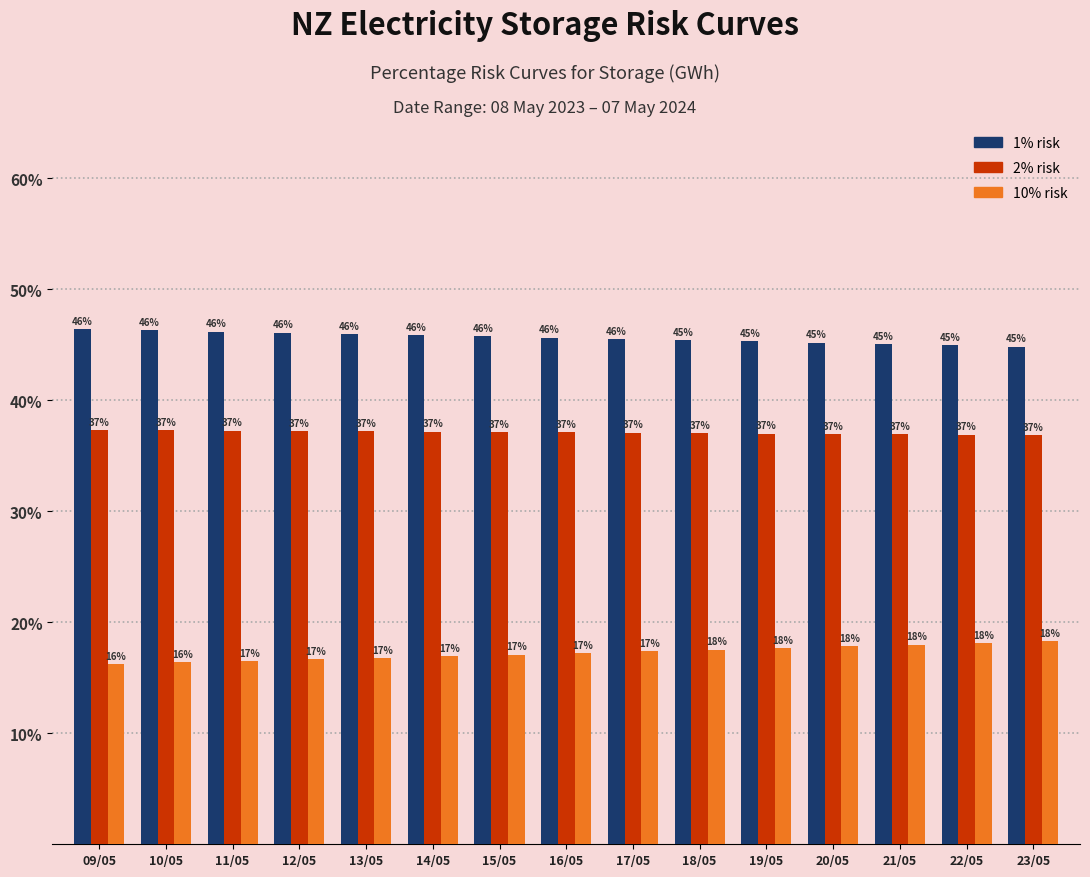

How many data points in 1% risk are less than 45?

2